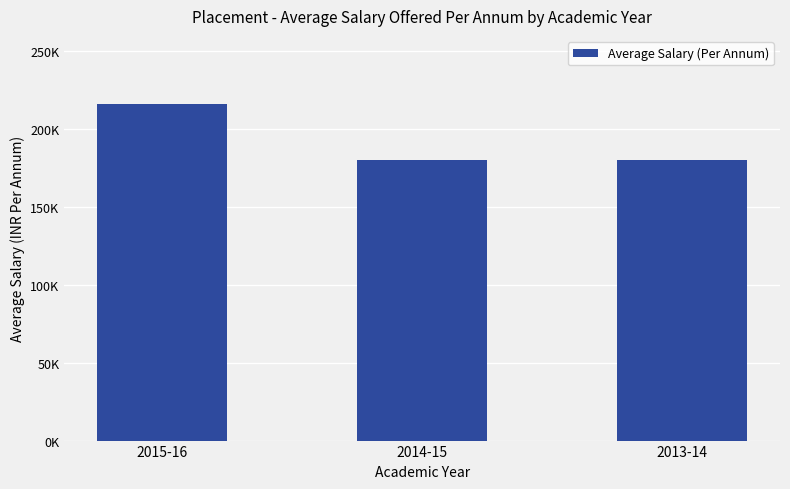

Is it true that the value at 2015-16 is 112310?

False